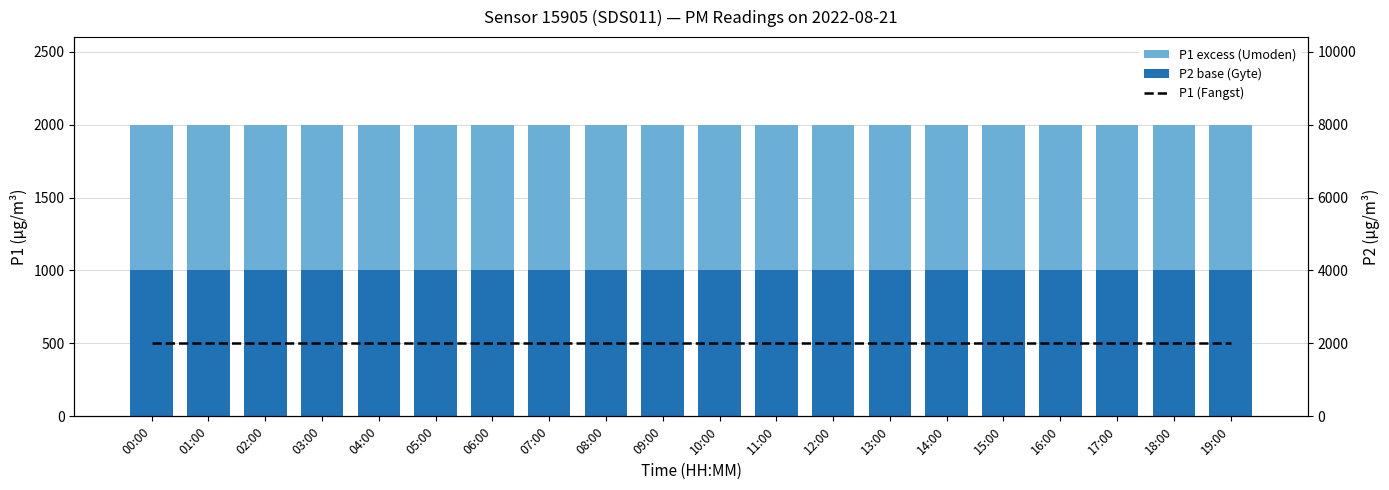

Which series has the largest total across all categories?

P1 (line)